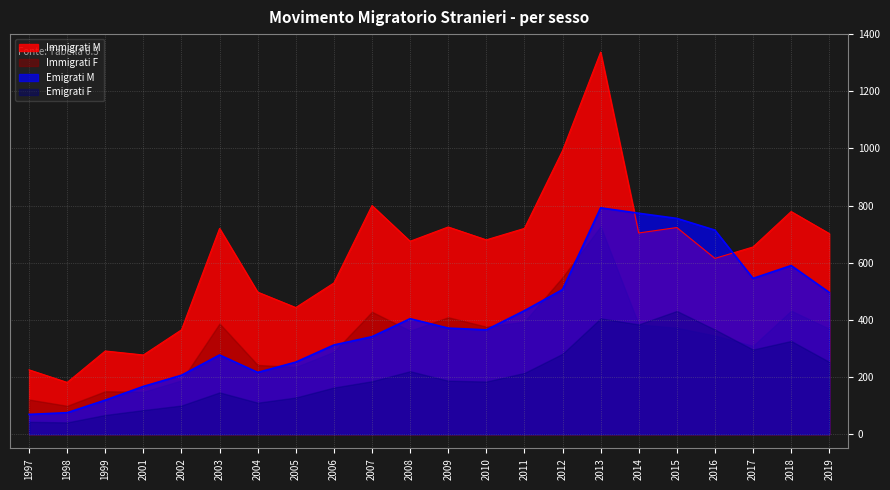

Where is the first local maximum for Immigrati M?

1999